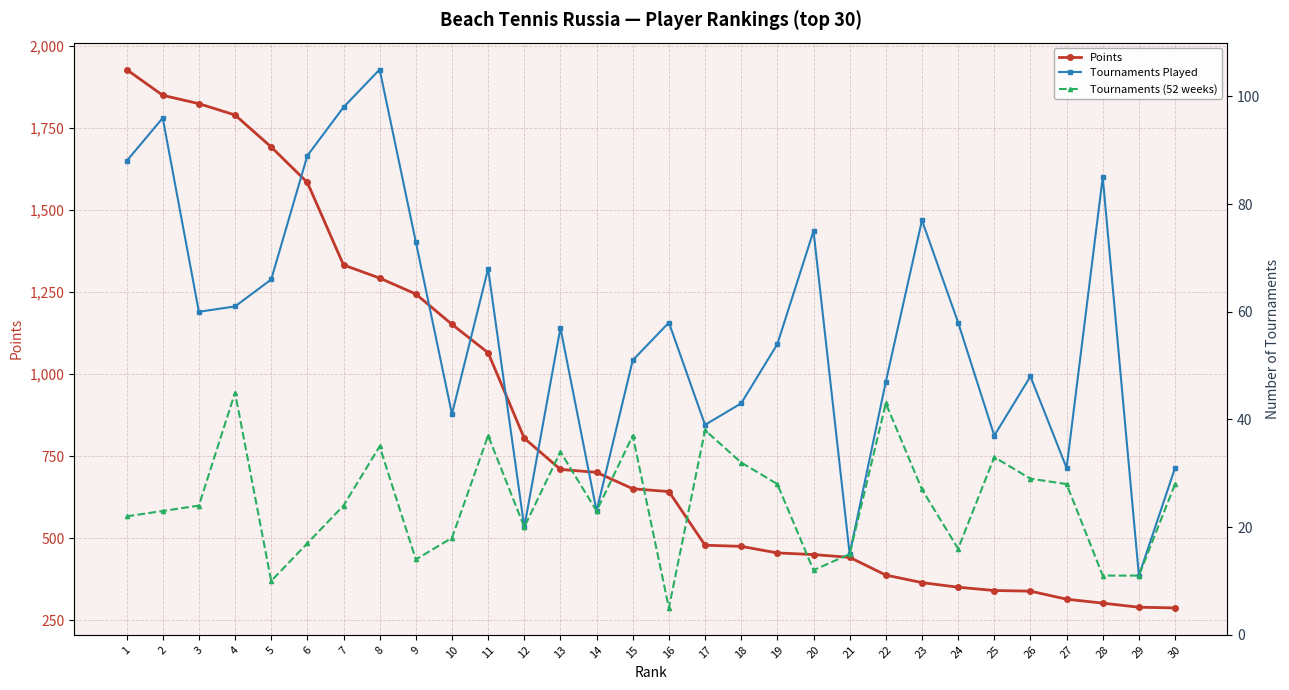

Is this an area chart (filled region under the line)?

No